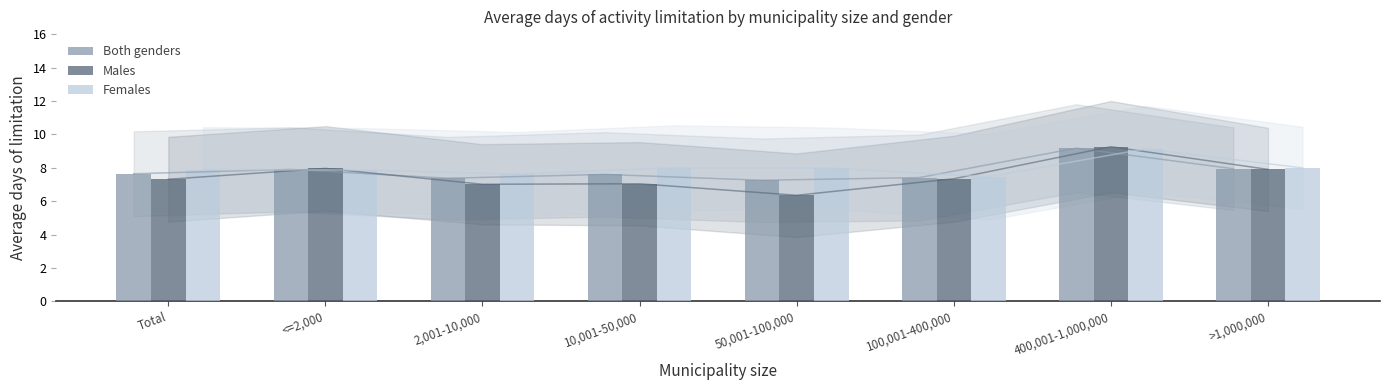

What is the total value across all series at 50,001-100,000?

21.6